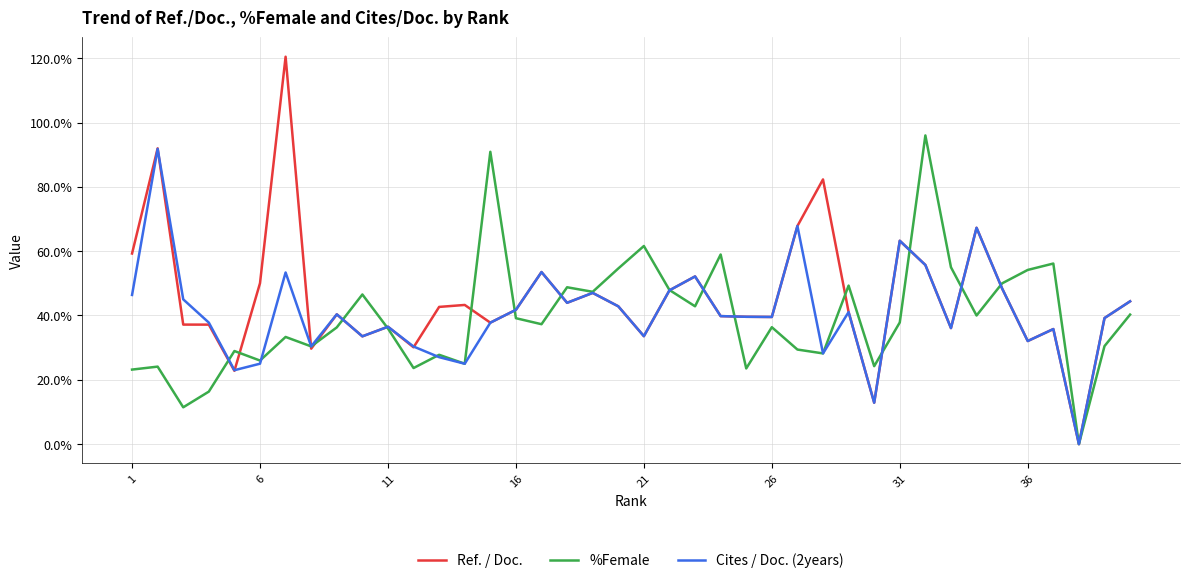

What is the greatest value displayed?

120.5